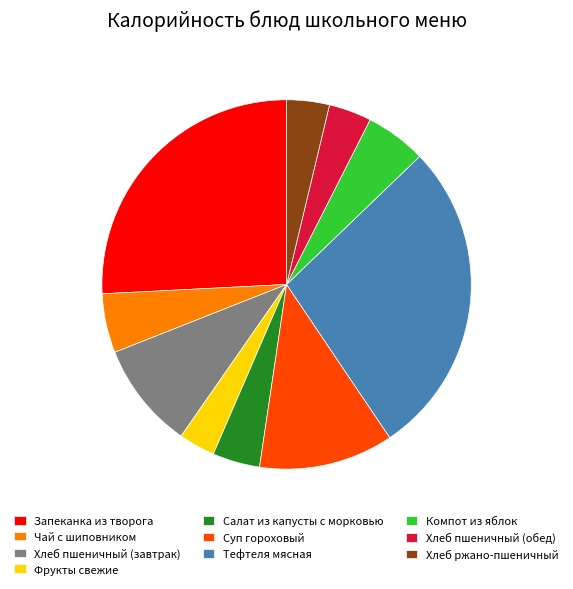

Is the sum of Суп гороховый and Хлеб пшеничный (обед) greater than half?

No